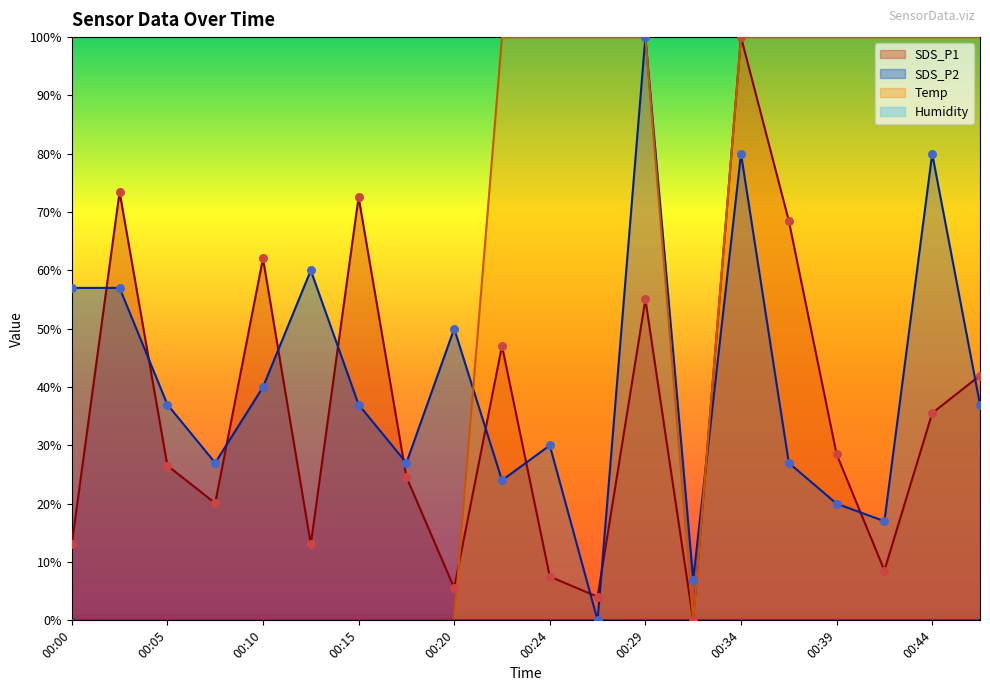

What is the total value across all series at 00:17?

51.6